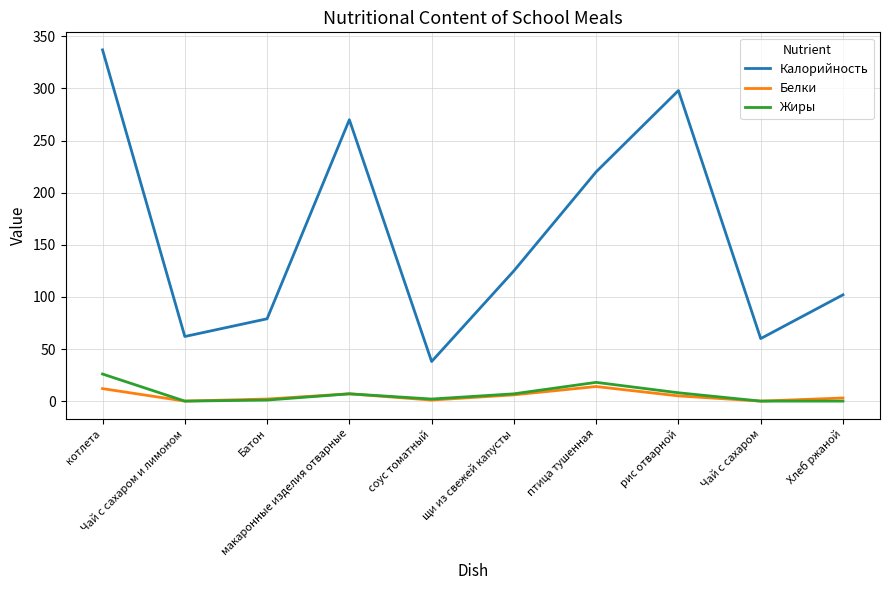

Where does the Калорийность series first go above 125?

котлета